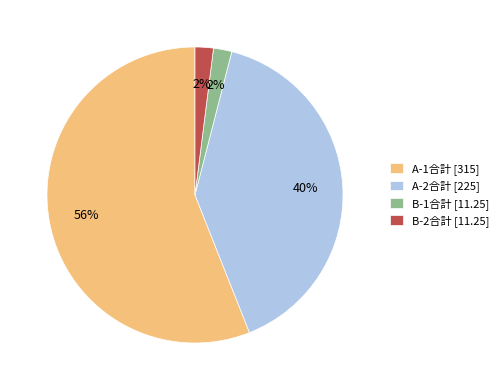

Between A-1合計 [315] and A-2合計 [225], which is larger?

A-1合計 [315]